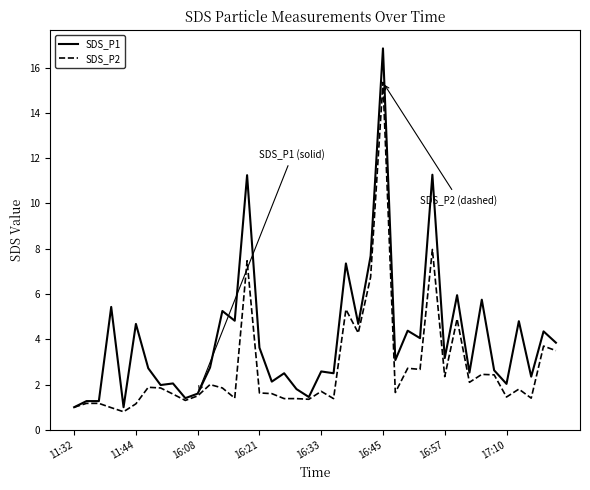

Which series has the largest range (max minus min)?

SDS_P1